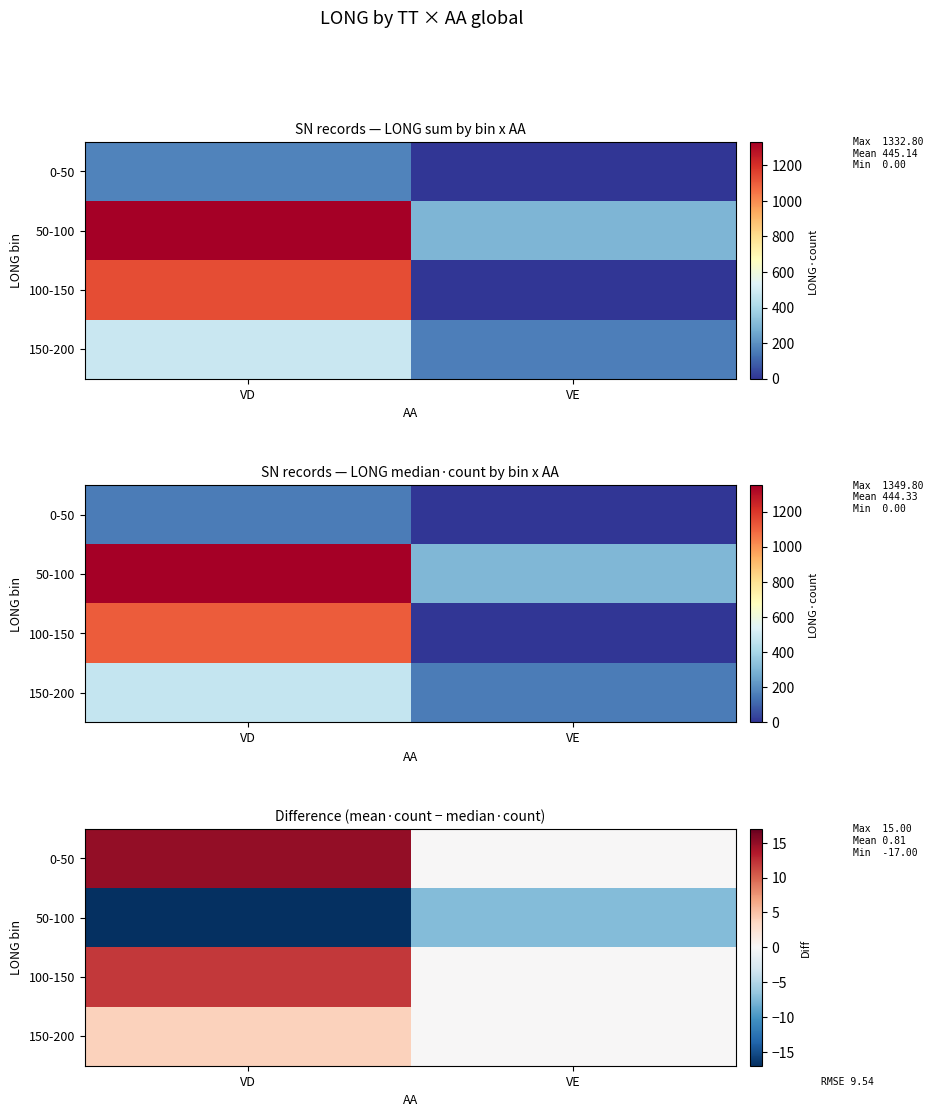

Is it true that 0-50 equals 15.0 at VD?

True